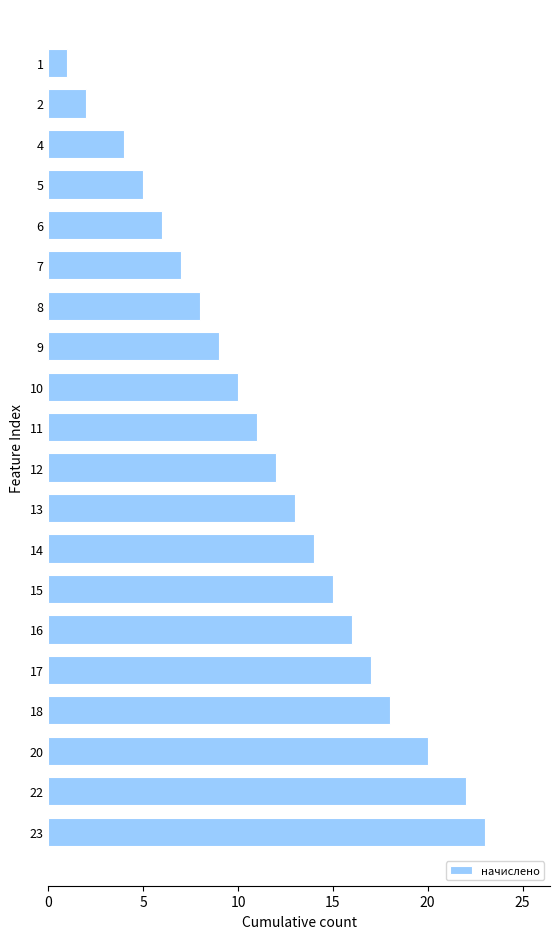

Reading top to bottom, transcribe all the data shown in this chart.

1=1	2=2	4=4	5=5	6=6	7=7	8=8	9=9	10=10	11=11	12=12	13=13	14=14	15=15	16=16	17=17	18=18	20=20	22=22	23=23